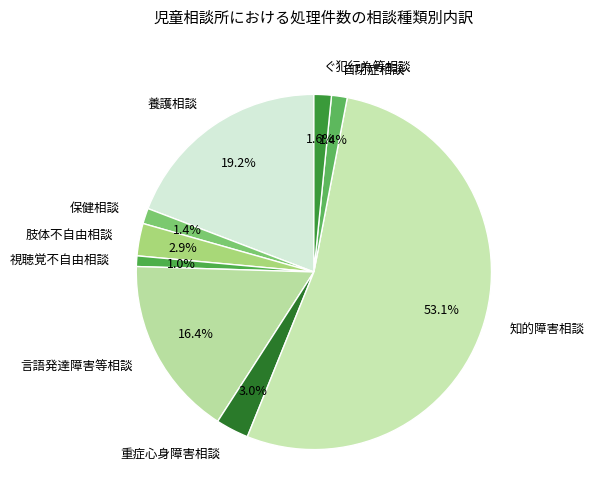

Which slice is the largest?

知的障害相談